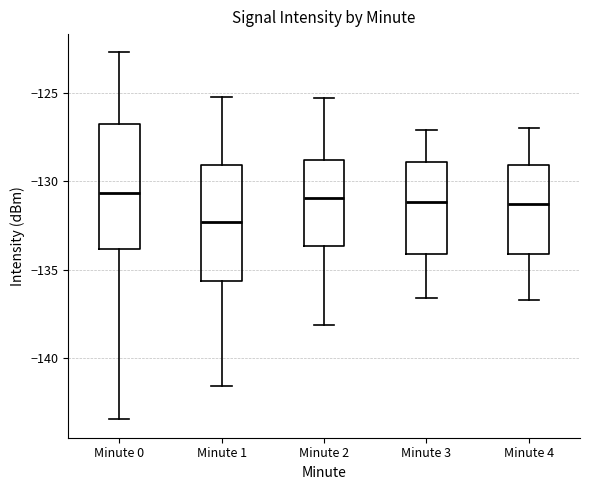

Where does the median line of the box for Minute 2 sit on the y-axis? The values are not printed on the chart, so give them approximately, as read against the axis.

-131.0